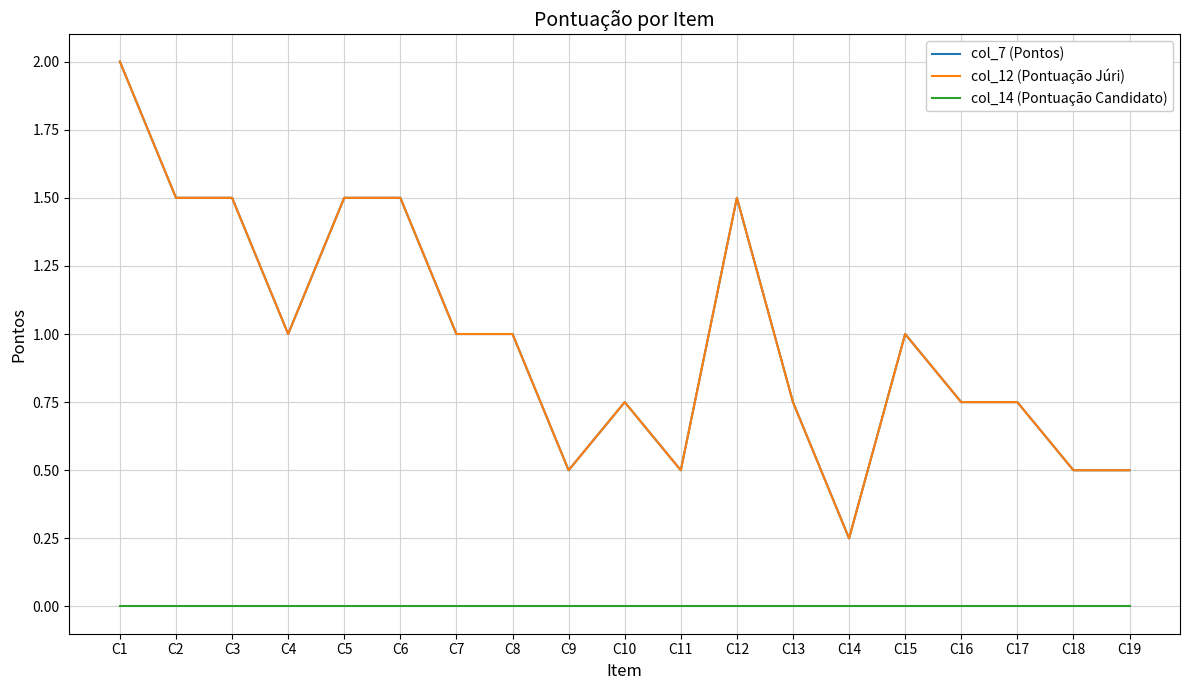

What is the value of the col_7 (Pontos) point at the 7th from the left?

1.0